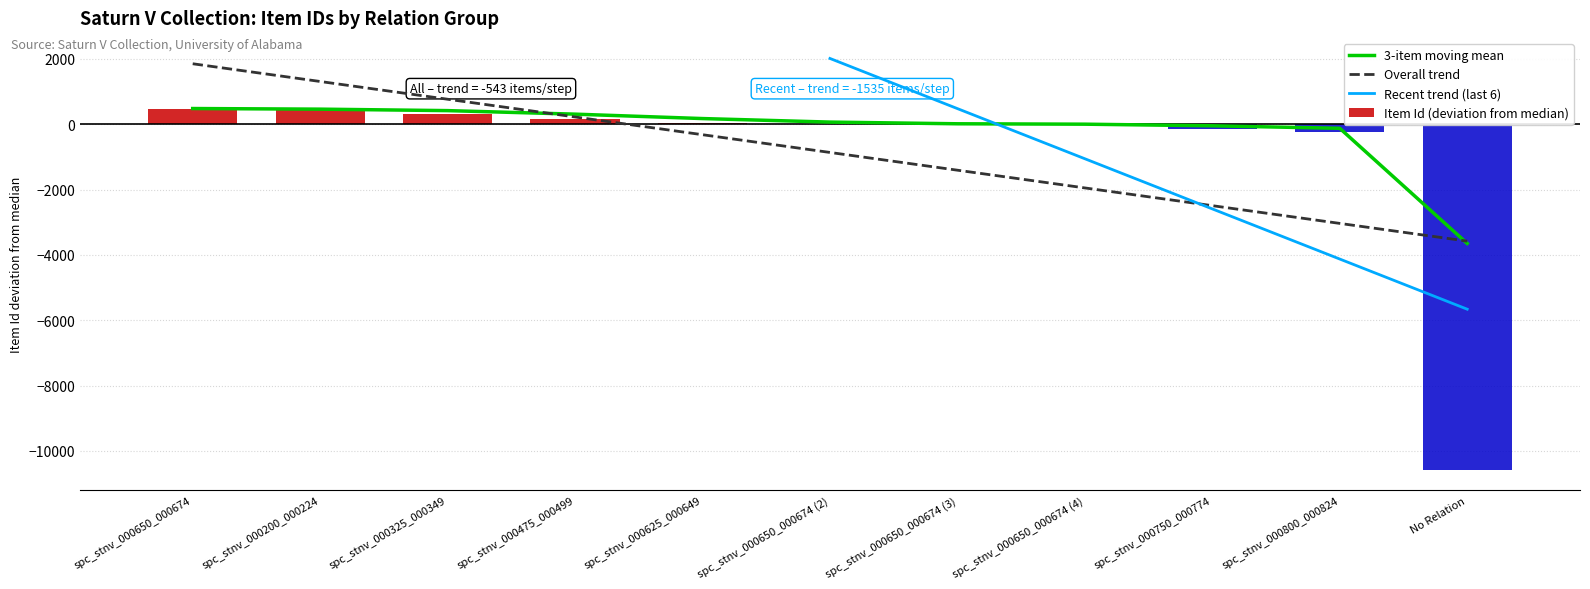

List the labels in order of value, largest first.

spc_stnv_000650_000674, spc_stnv_000200_000224, spc_stnv_000325_000349, spc_stnv_000475_000499, spc_stnv_000625_000649, spc_stnv_000650_000674 (2), spc_stnv_000650_000674 (3), spc_stnv_000650_000674 (4), spc_stnv_000750_000774, spc_stnv_000800_000824, No Relation